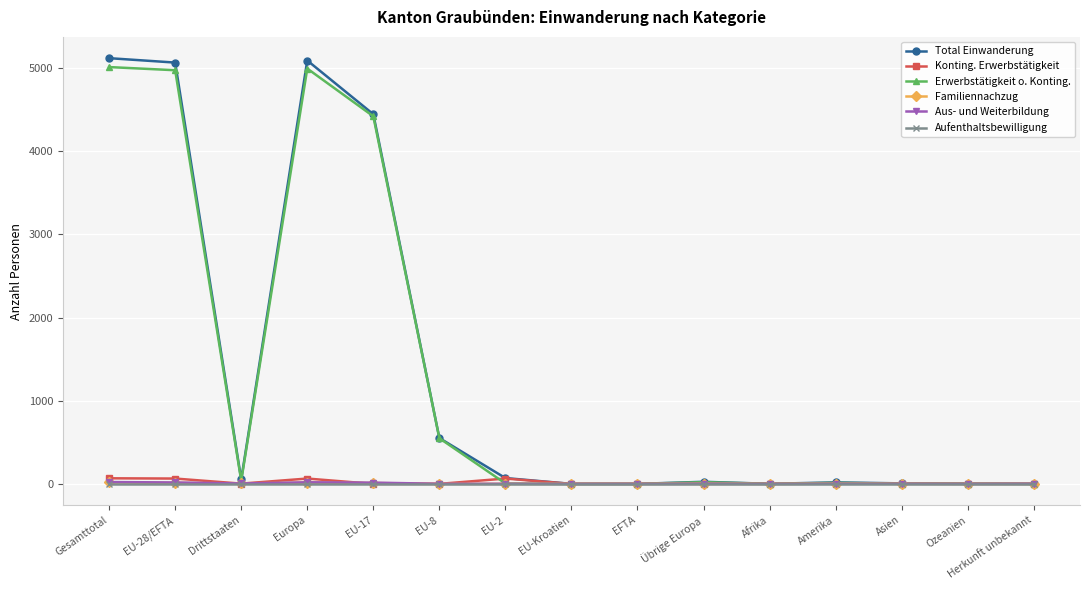

What is the value of the Aus- und Weiterbildung point at the 2nd from the left?

17